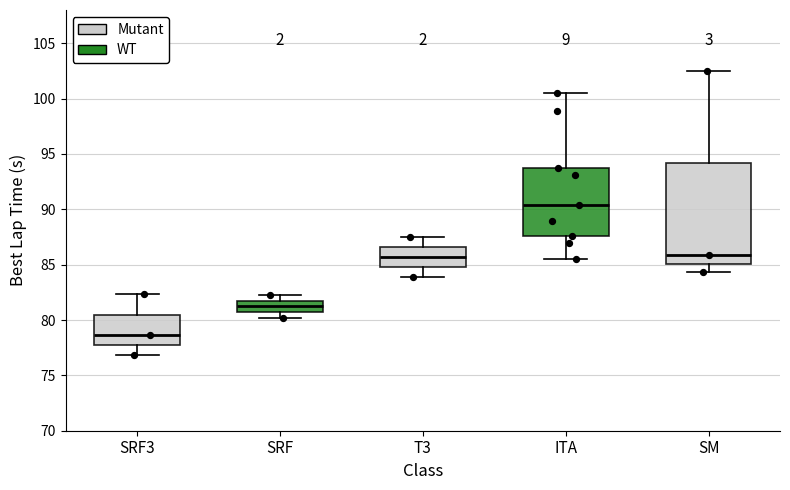

Which box is the tallest, from its lower edge to its upper edge?

SM